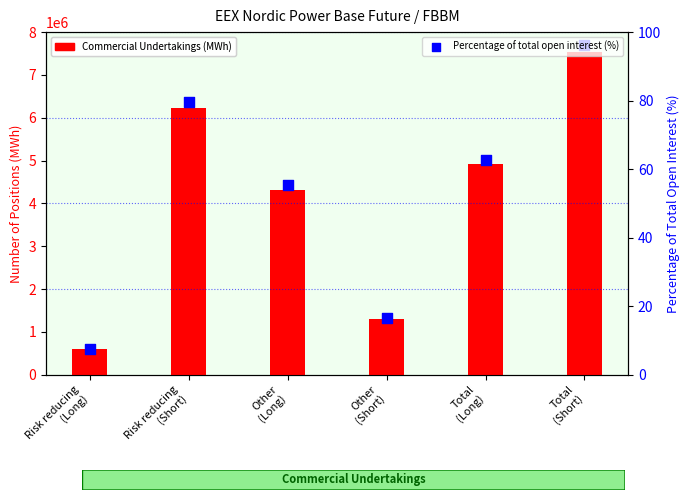

Which series has the largest Y range (max minus min)?

Commercial Undertakings (MWh)